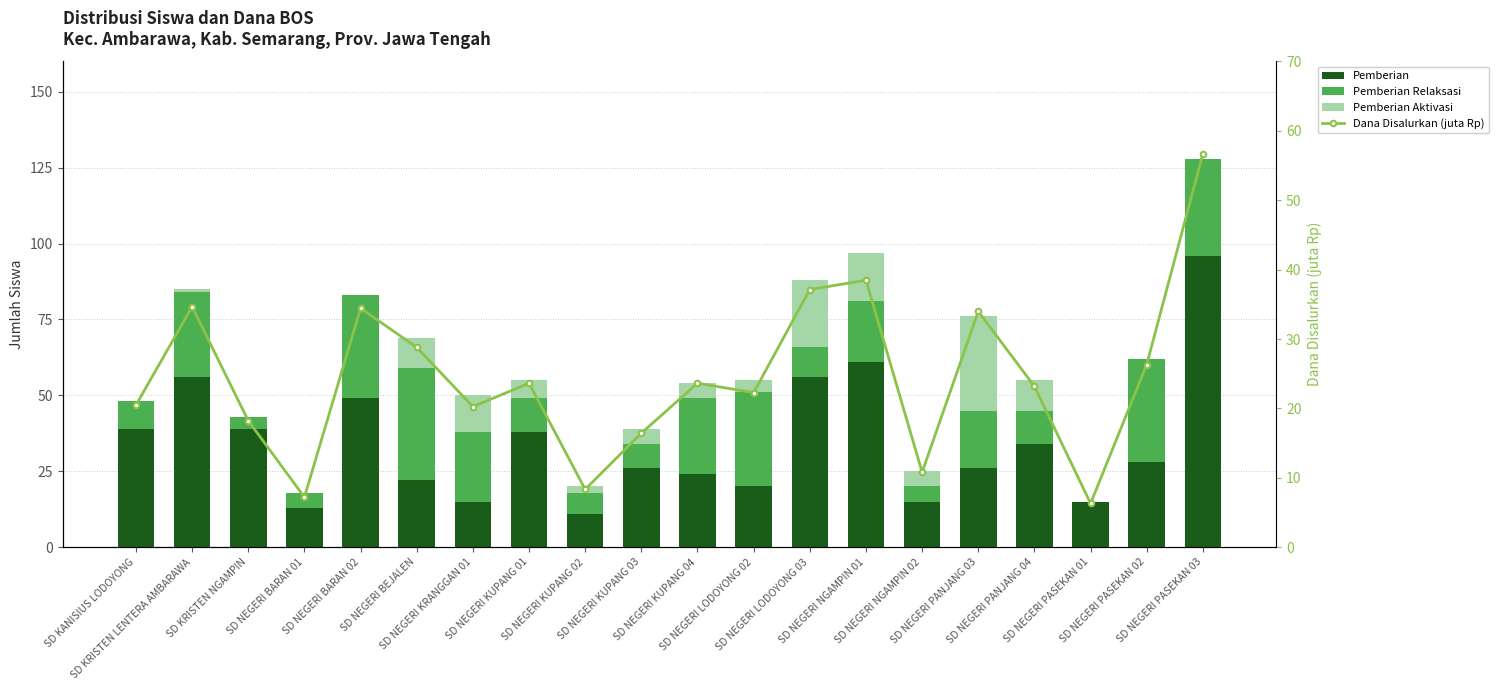

What is the average value of the Dana Disalurkan (juta Rp) series?

24.6